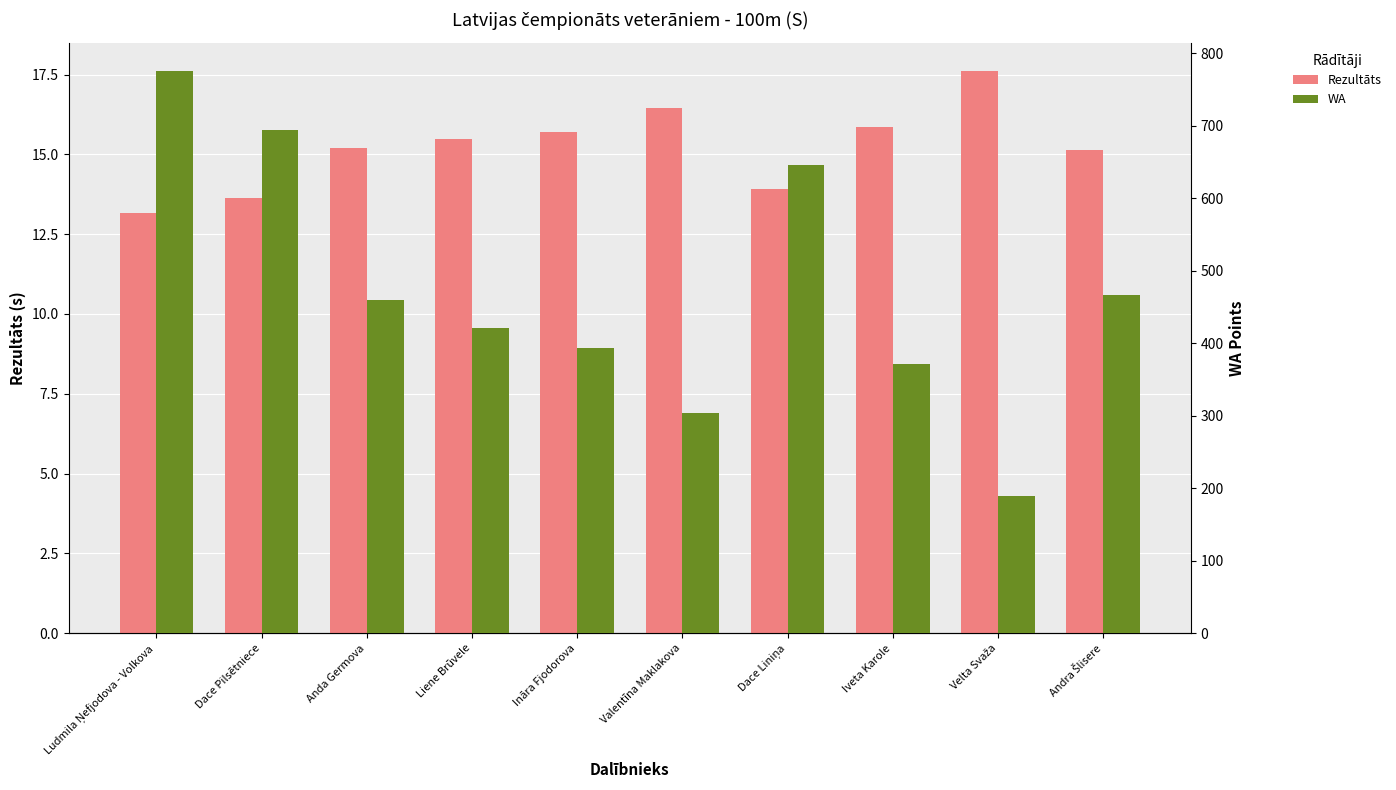

What position from the right is Dace Pilsētniece?

9